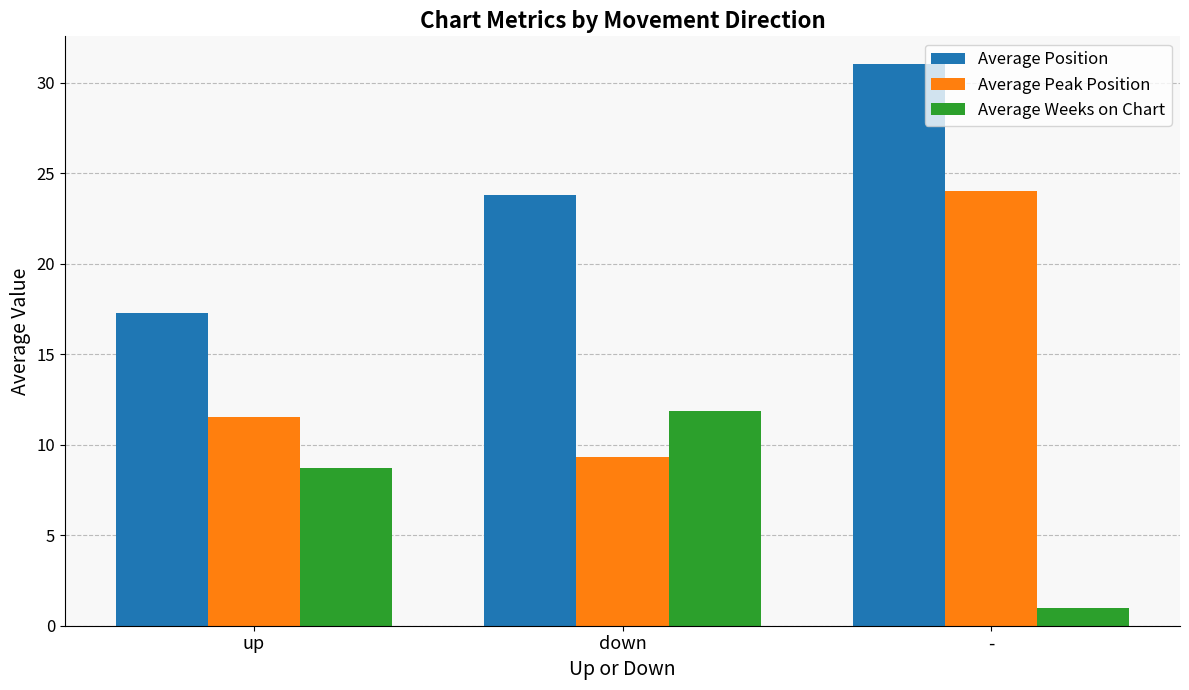

Is the value of Average Peak Position at down greater than the value of Average Weeks on Chart at -?

Yes